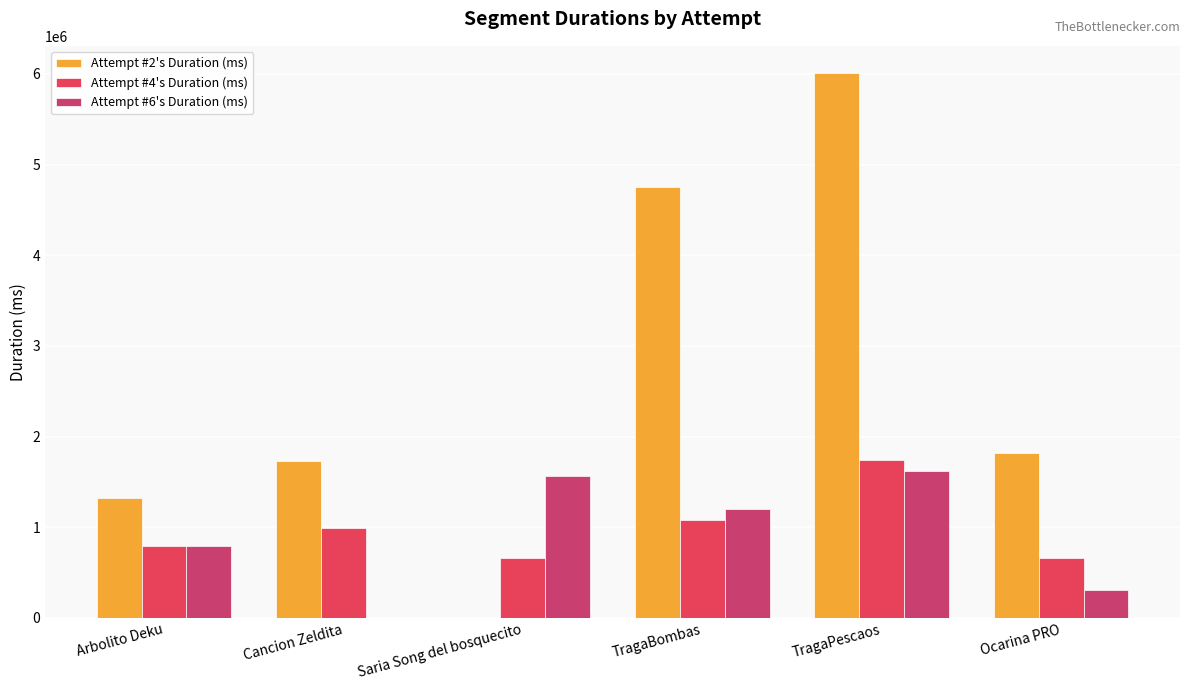

What is the highest value of the Attempt #2's Duration (ms) series?

6009083